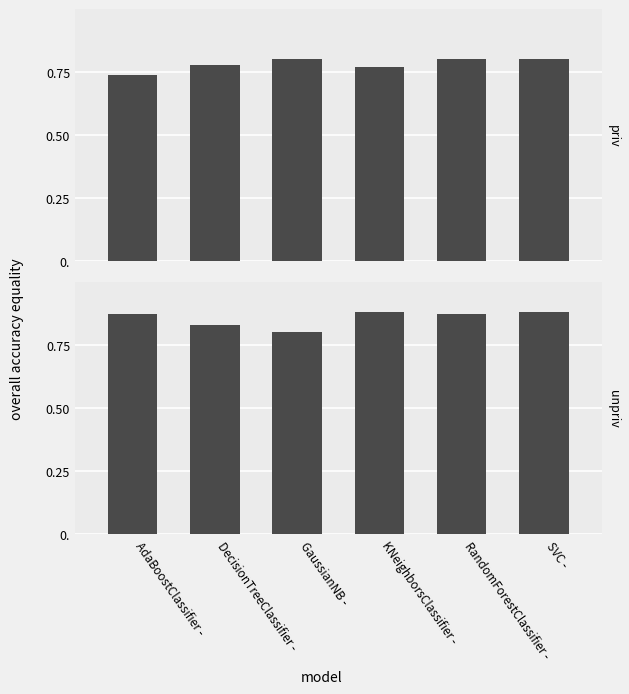

At DecisionTreeClassifier -, list the series in order from largest to smallest.

unpriv, priv